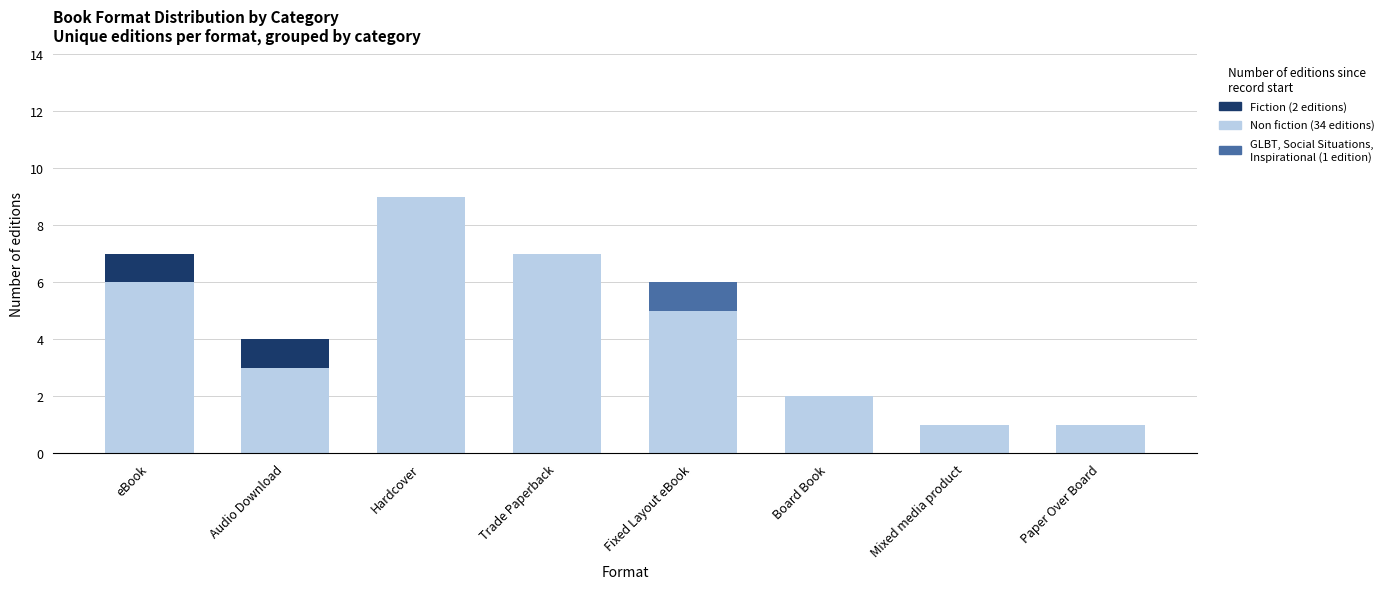

At which category is the sum across all series the highest?

Hardcover